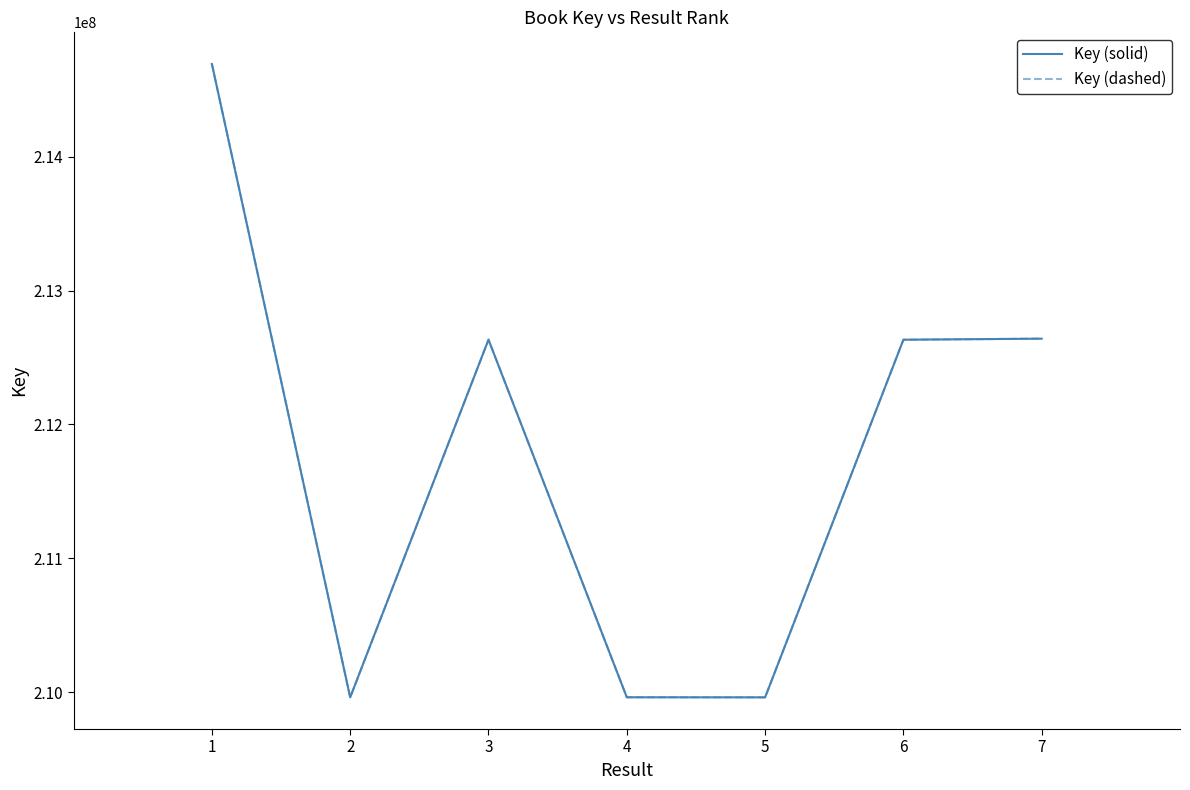

The value of Key (solid) at 2 is 209962924. True or false?

True